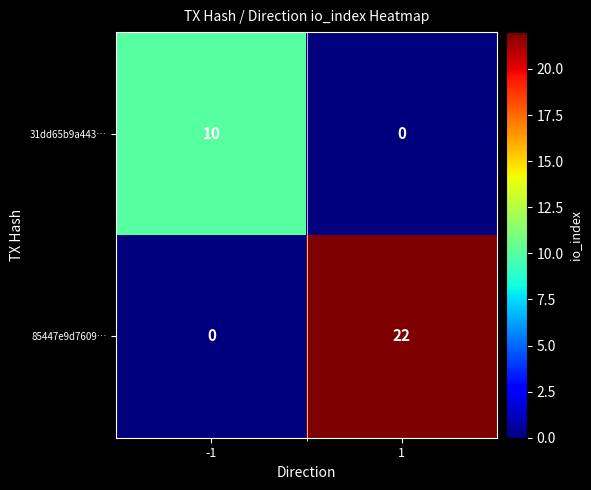

At which category is the sum across all series the highest?

1